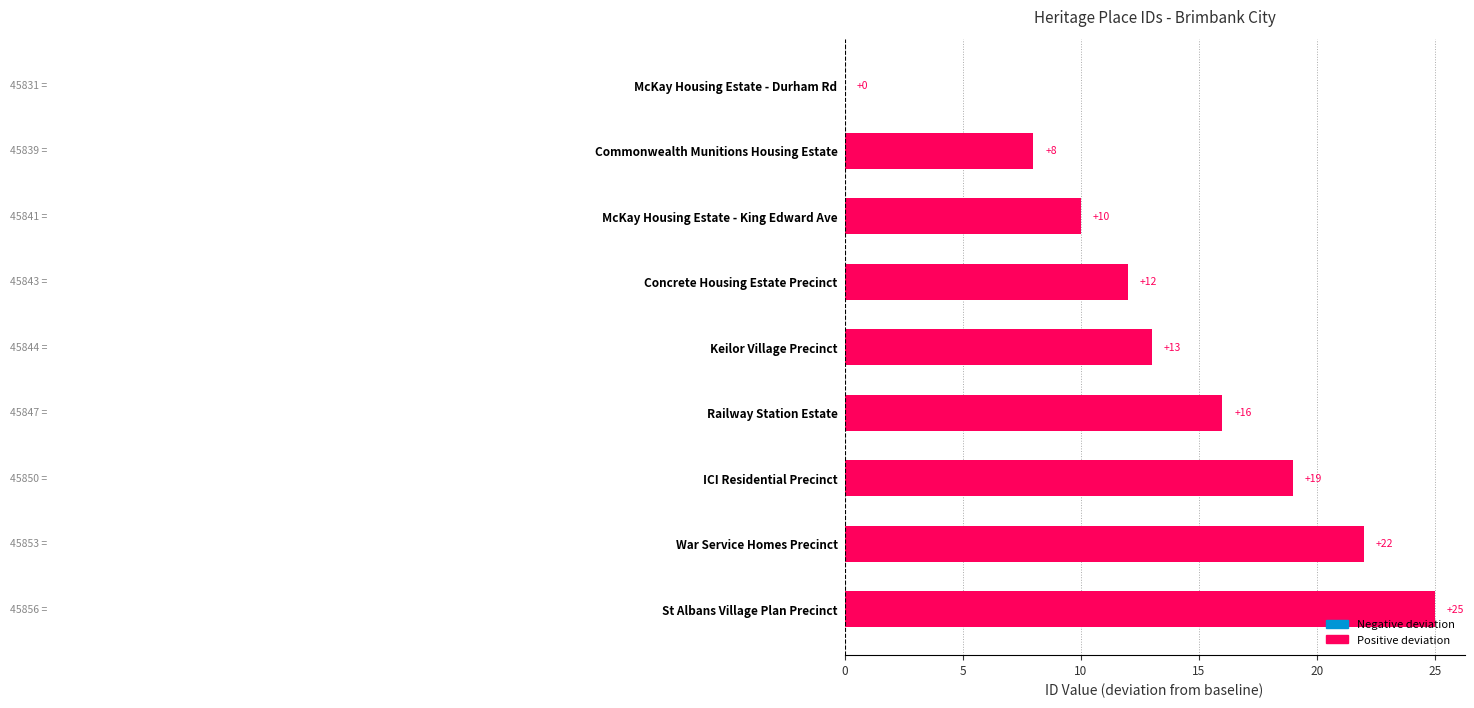

Is it true that the value at St Albans Village Plan Precinct is 25?

True